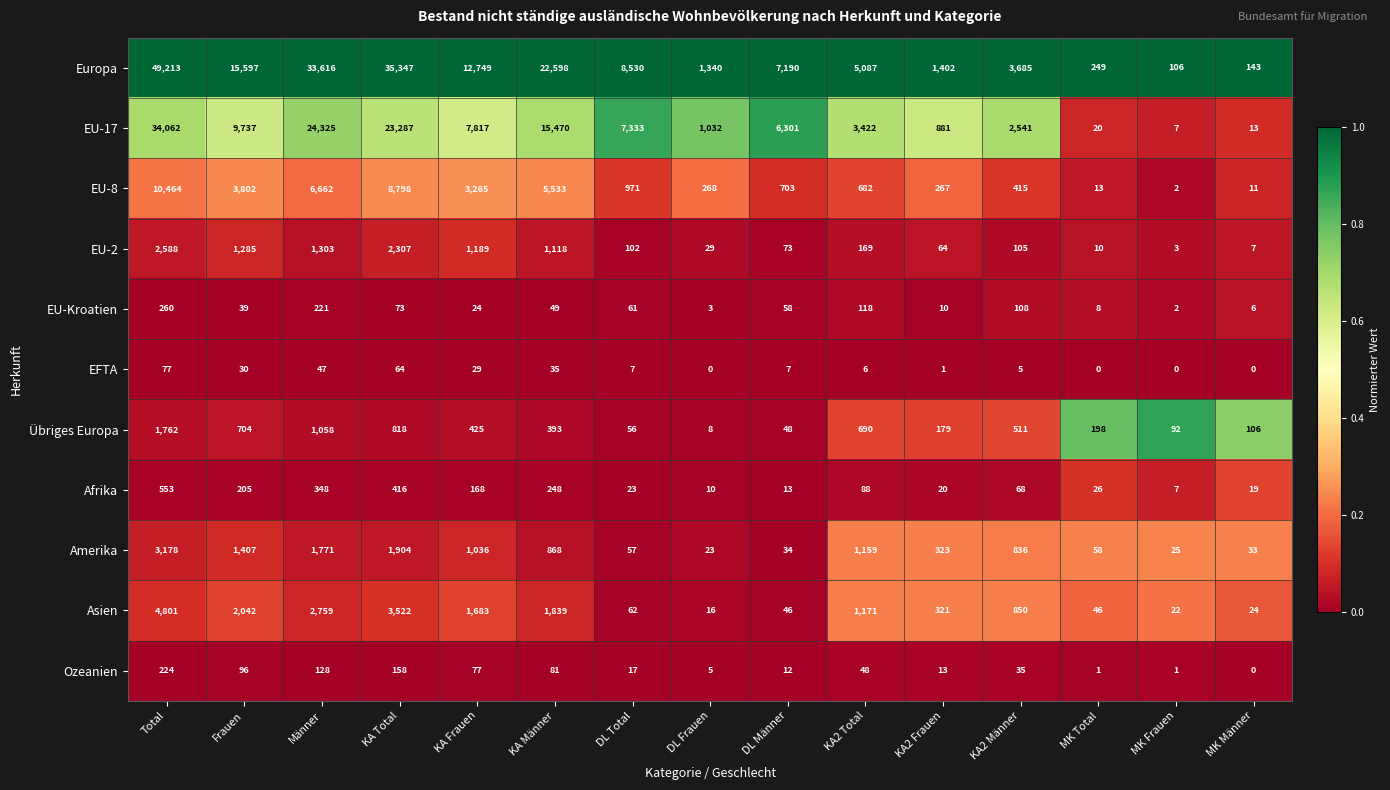

Which category has the highest value across all series?

Total